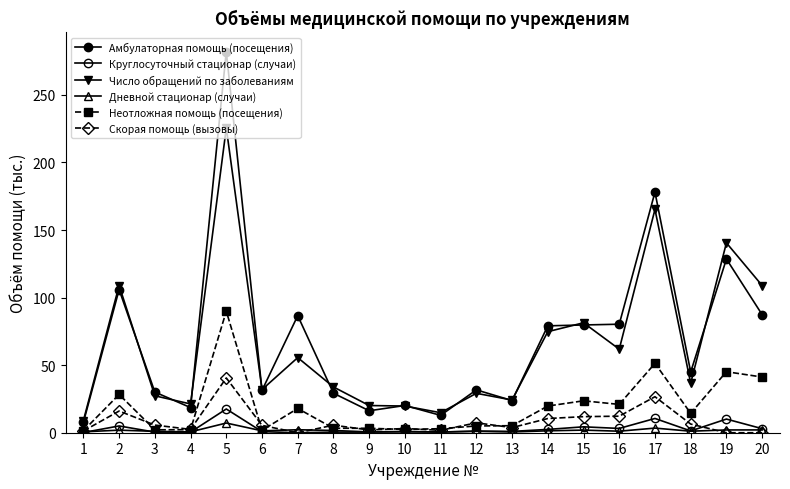

Does the chart have visible grid lines?

No